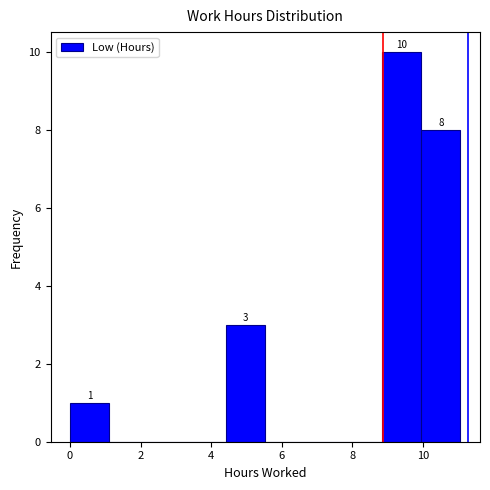

Which range on the x-axis has the tallest bar?

8.8 to 10.0